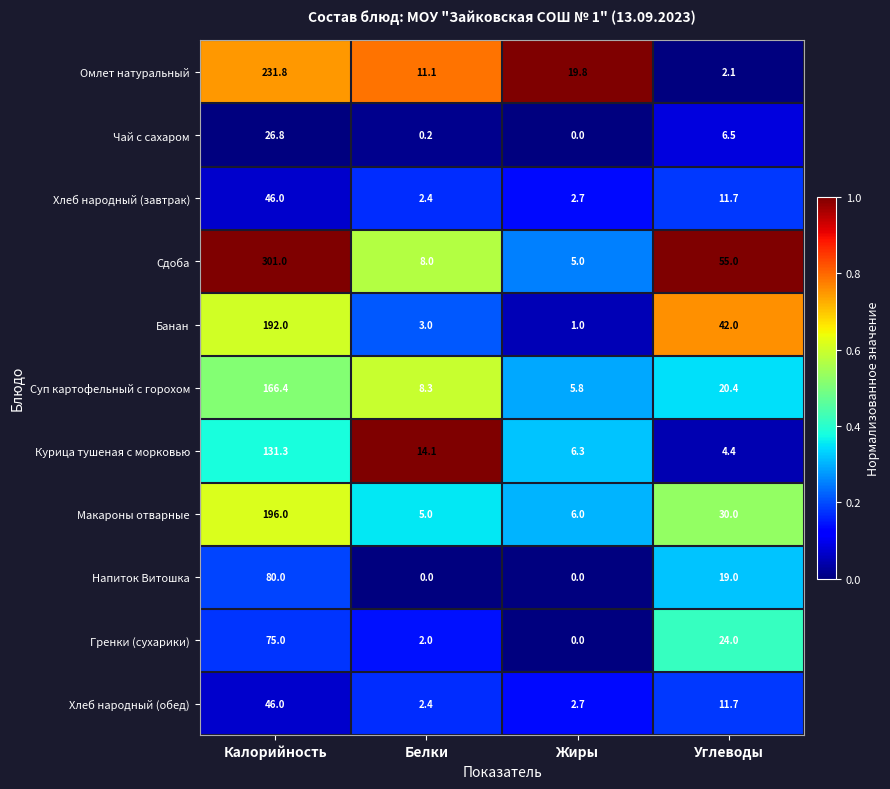

What is the maximum value shown in the chart?

301.0